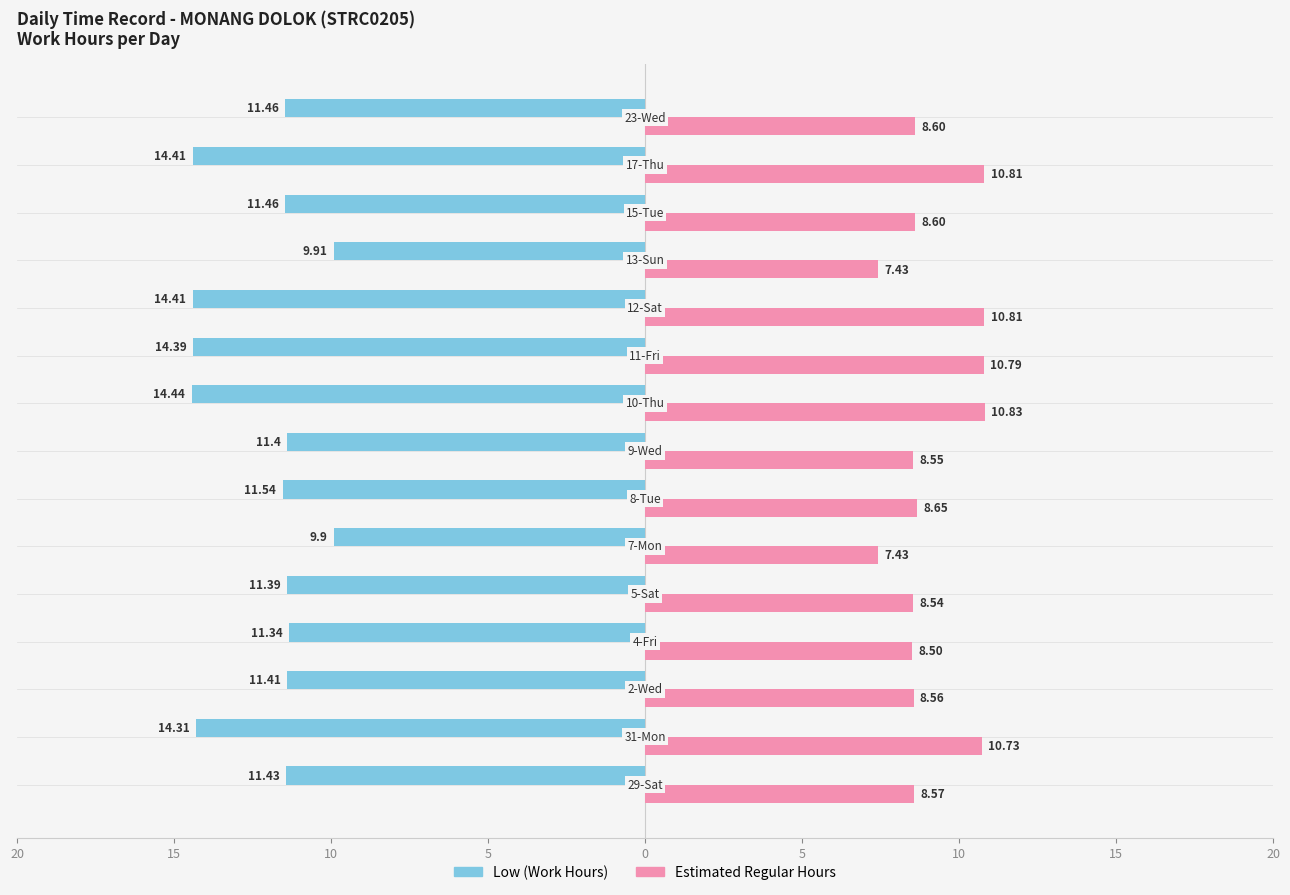

What are all the series names shown in the legend?

Low (Work Hours), Estimated Regular Hours